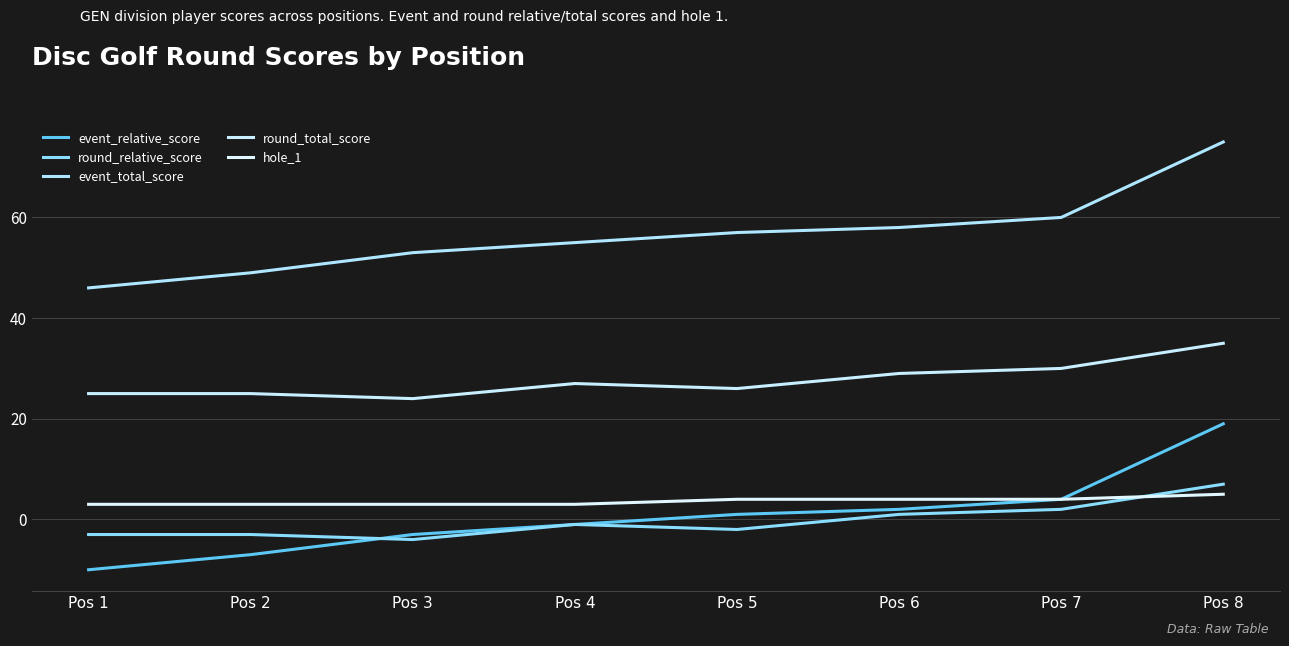

Between Pos 6 and Pos 7, which series saw the biggest shift?

event_relative_score